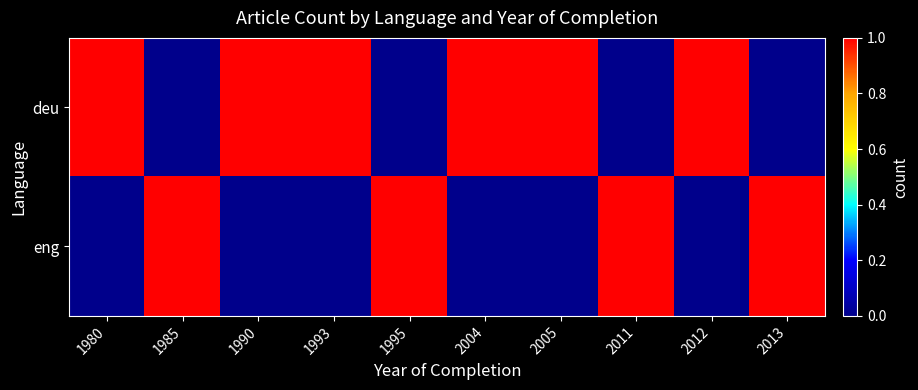

Reading left to right, list all the values displayed in this chart.

deu: 1980=1	1985=0	1990=1	1993=1	1995=0	2004=1	2005=1	2011=0	2012=1	2013=0
eng: 1980=0	1985=1	1990=0	1993=0	1995=1	2004=0	2005=0	2011=1	2012=0	2013=1